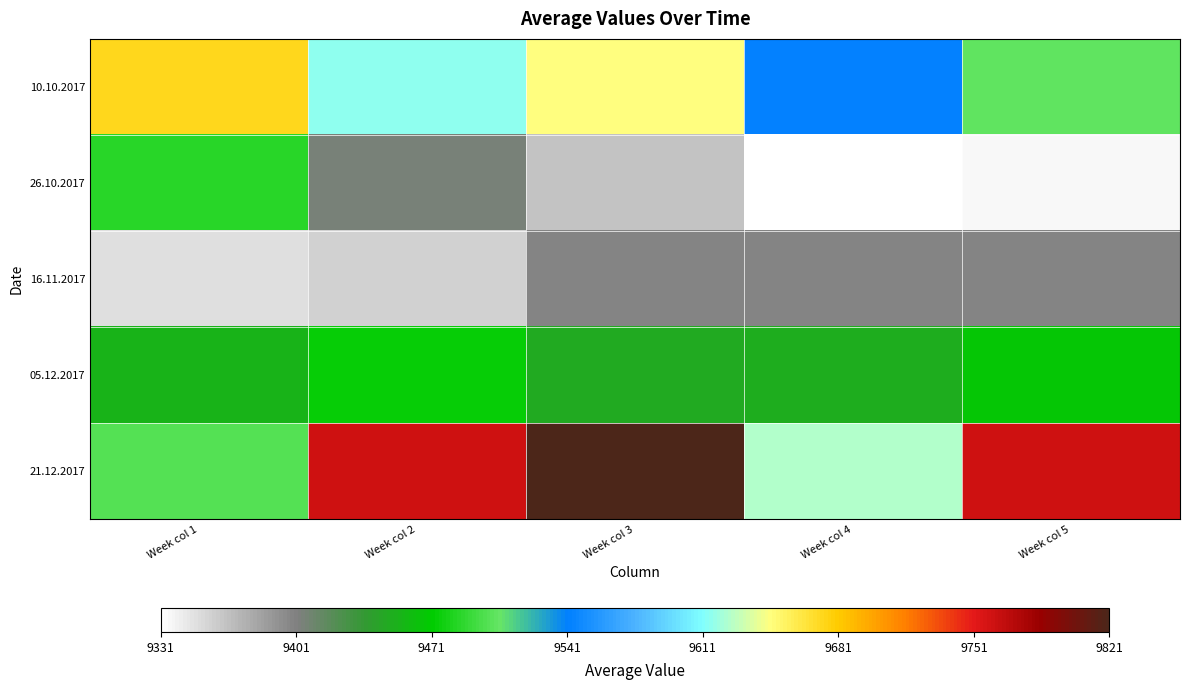

Reading right to left, list all the values displayed in this chart.

10.10.2017: Week col 5=9504	Week col 4=9542	Week col 3=9645	Week col 2=9616	Week col 1=9672
26.10.2017: Week col 5=9335	Week col 4=9331	Week col 3=9365	Week col 2=9405	Week col 1=9485
16.11.2017: Week col 5=9398	Week col 4=9399	Week col 3=9398	Week col 2=9357	Week col 1=9349
05.12.2017: Week col 5=9467	Week col 4=9451	Week col 3=9449	Week col 2=9474	Week col 1=9454
21.12.2017: Week col 5=9760	Week col 4=9625	Week col 3=9821	Week col 2=9760	Week col 1=9501